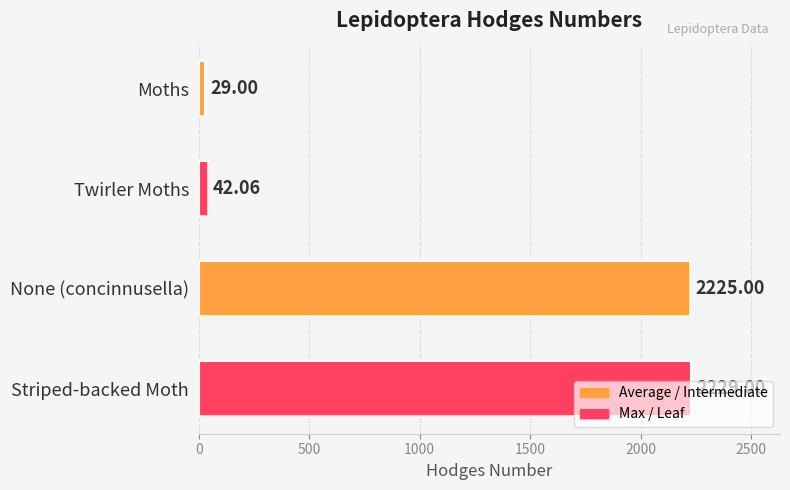

What is the label of the 3rd bar from the top?

None (concinnusella)